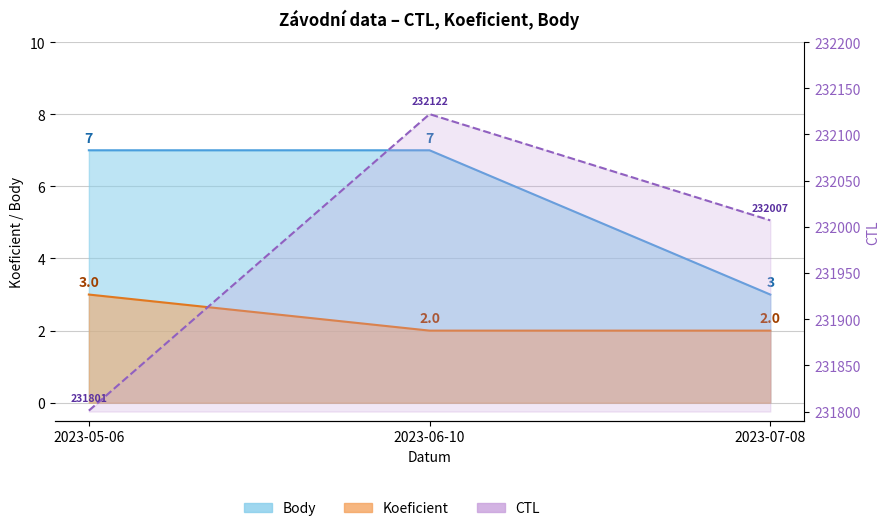

Reading left to right, transcribe all the data shown in this chart.

CTL: 2023-05-06=231801	2023-06-10=232122	2023-07-08=232007
Koeficient: 2023-05-06=3	2023-06-10=2	2023-07-08=2
Body: 2023-05-06=7	2023-06-10=7	2023-07-08=3